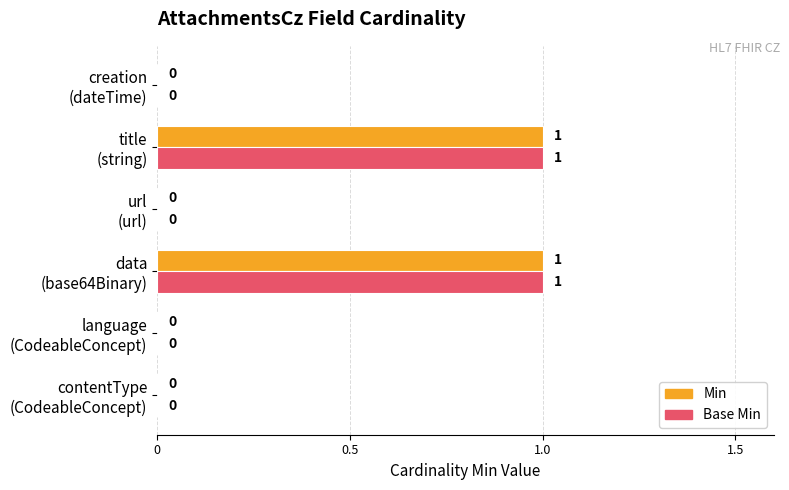

How many Base Min values are between 0 and 1?

6